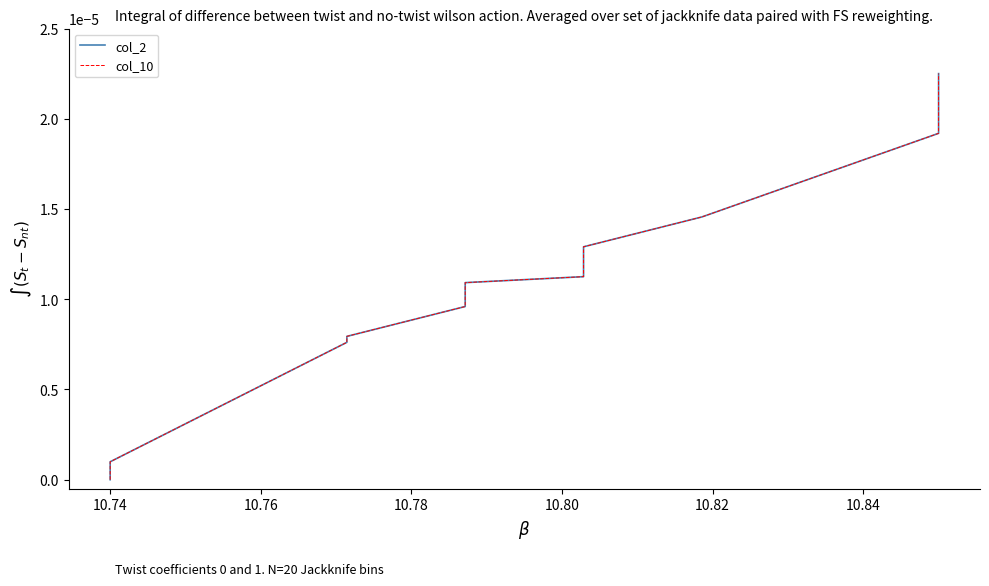

Is the value of col_2 at 9 greater than the value of col_10 at 15?

No